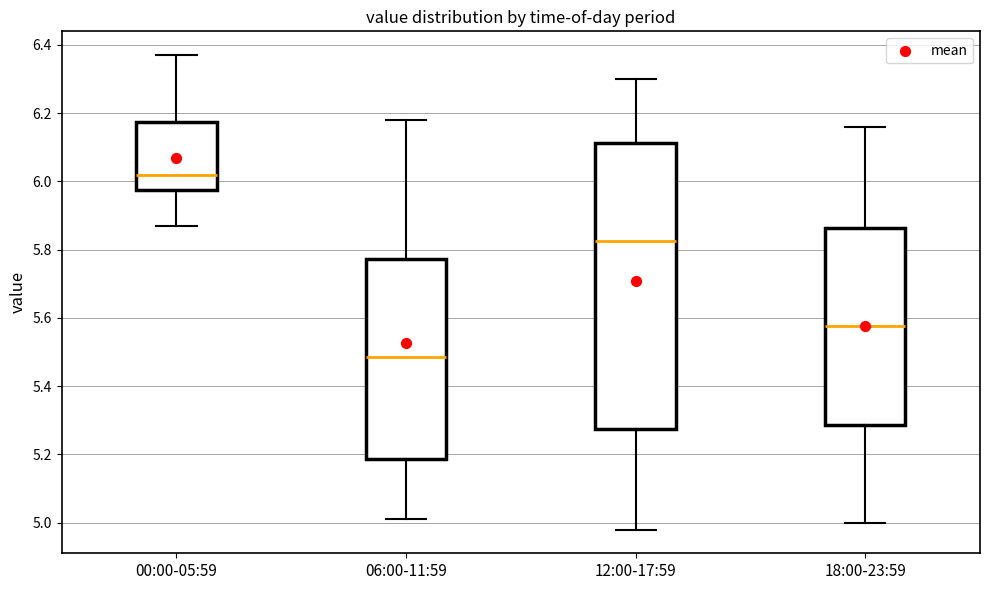

Reading left to right, read every box against the y-axis: the position of its median line, the range the box covers, and the ends of its whiskers. The values are not printed on the chart, so give them approximately, as read against the axis.

00:00-05:59: median 6.02, box 5.98 to 6.18, whiskers 5.88 to 6.38
06:00-11:59: median 5.48, box 5.18 to 5.78, whiskers 5.02 to 6.18
12:00-17:59: median 5.82, box 5.28 to 6.12, whiskers 4.98 to 6.30
18:00-23:59: median 5.58, box 5.28 to 5.86, whiskers 5.00 to 6.16